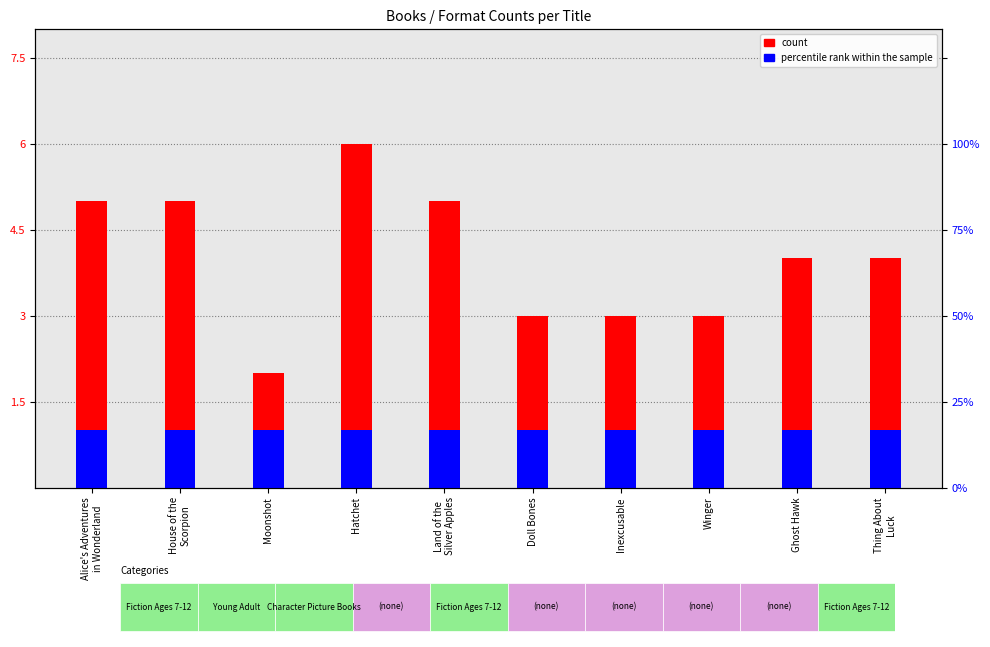

Reading left to right, list all the values displayed in this chart.

count: 5	5	2	6	5	3	3	3	4	4
percentile rank within the sample: 1	1	1	1	1	1	1	1	1	1